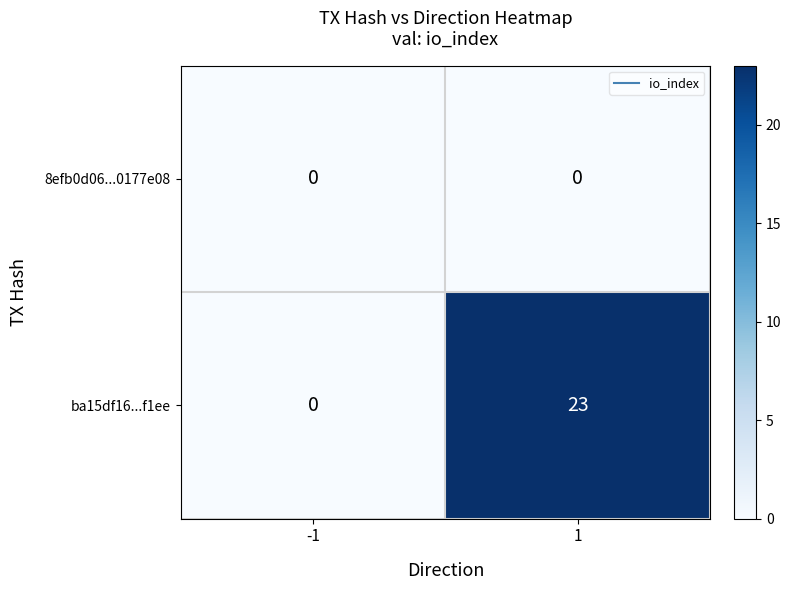

What is the total value across all series at 1?

23